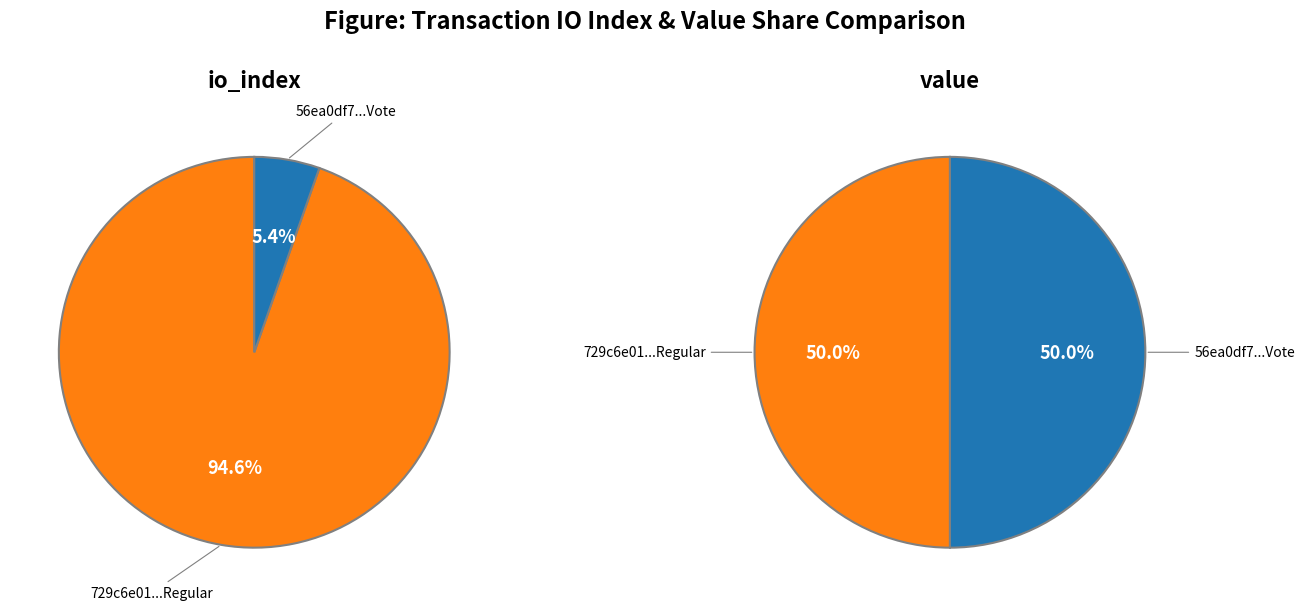

Between io_index and value, which is larger?

io_index